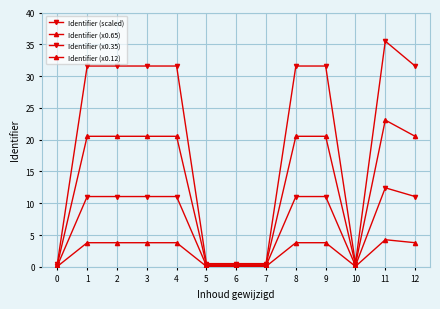

How many distinct data groups are displayed?

4